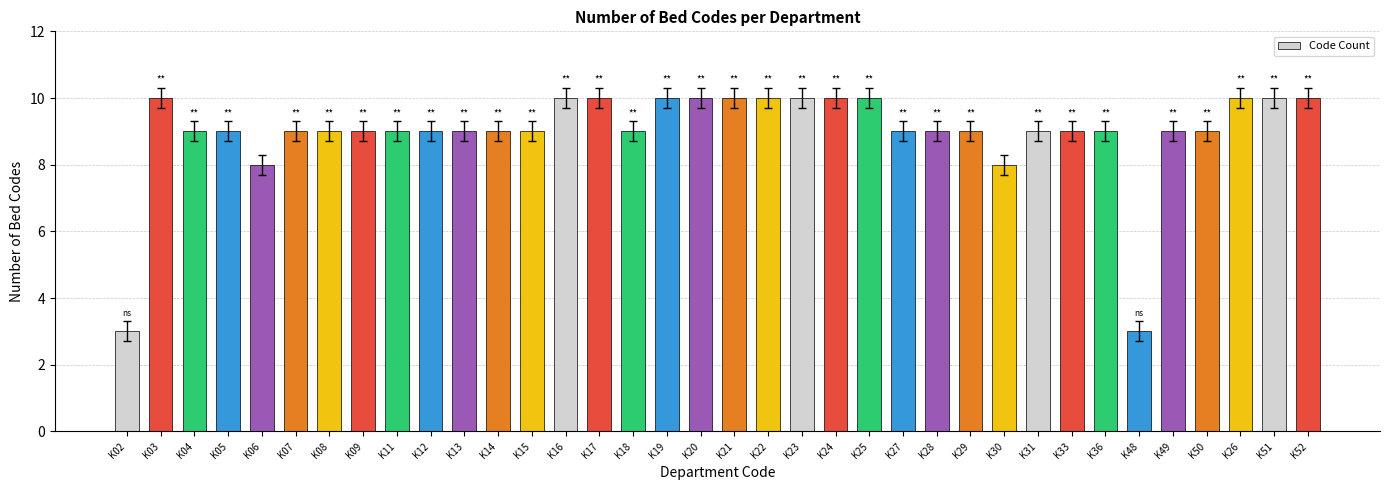

Are the bars grouped side by side (vs. stacked)?

No